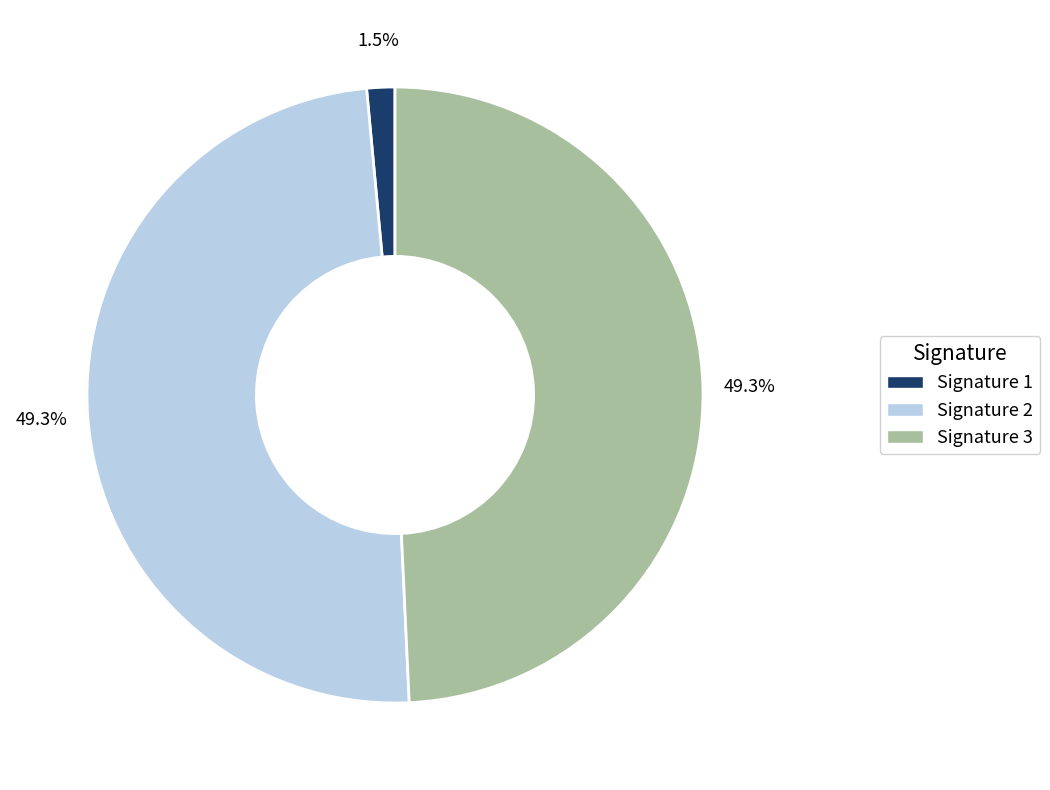

Do Signature 1 and Signature 2 together represent more than half of the pie?

Yes